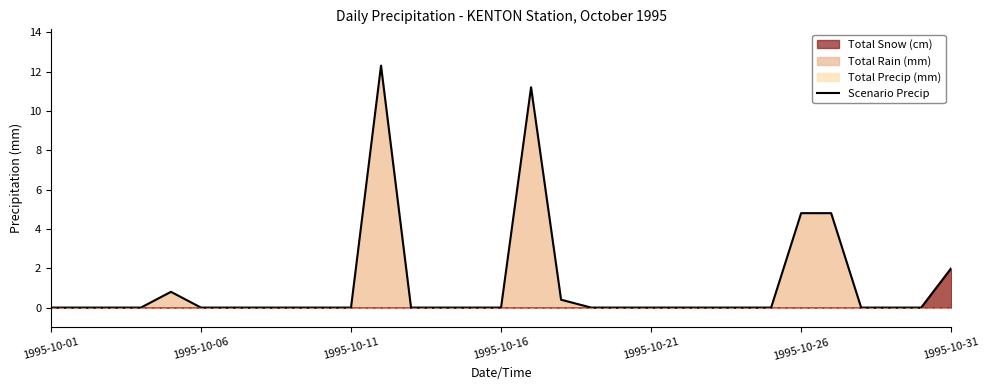

What position from the left is 29?

30